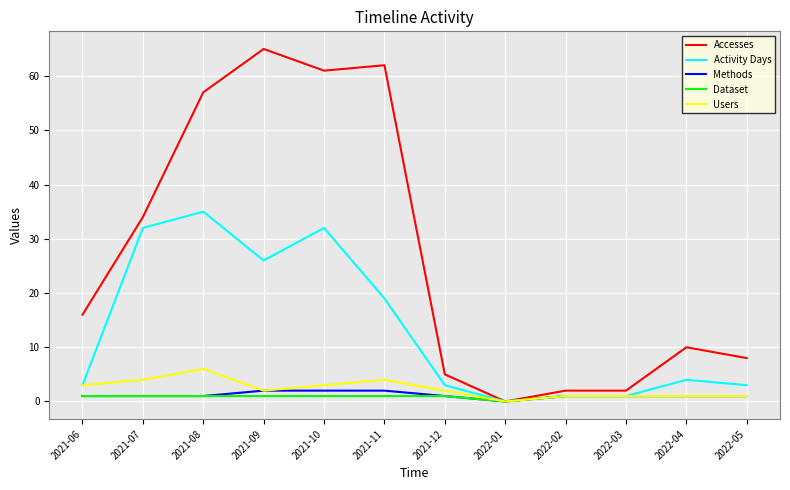

Where is Accesses nearest to the value 32?

2021-07